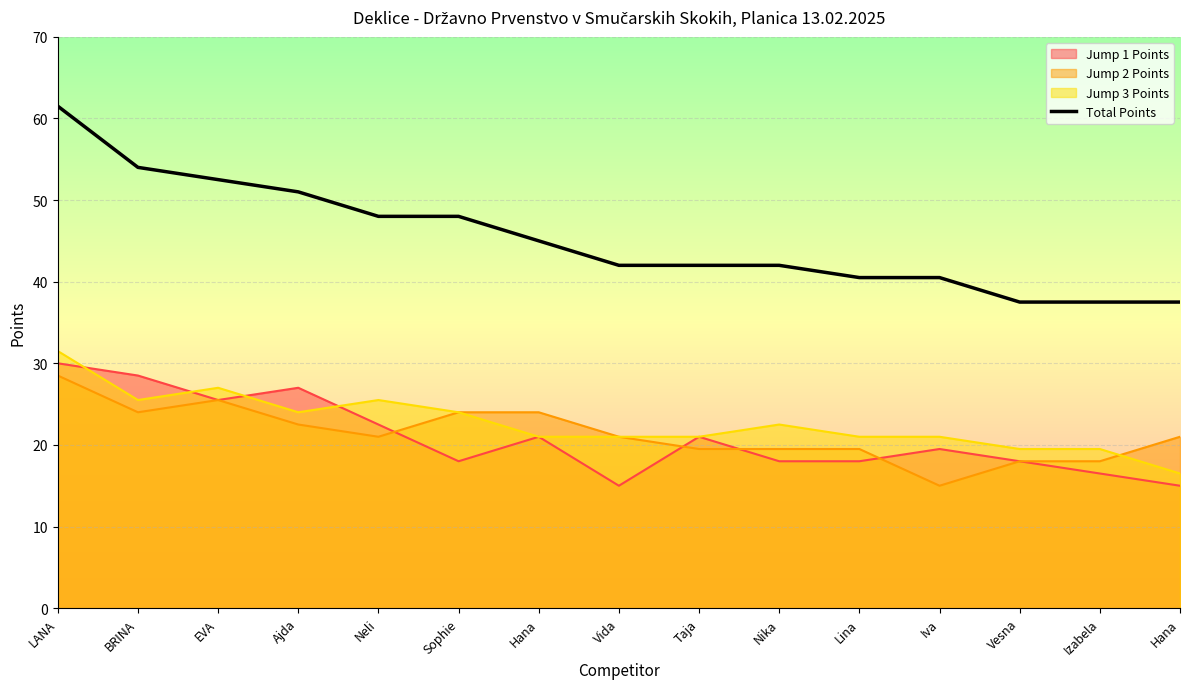

The value at Taja is 42.0. True or false?

True